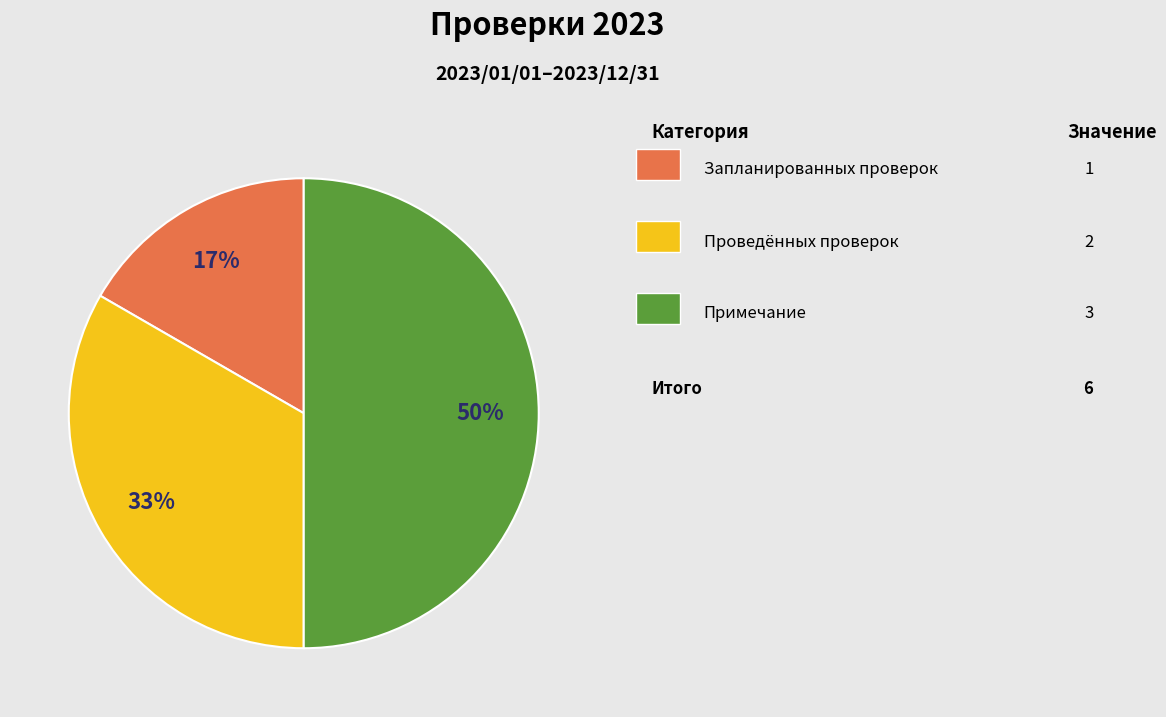

To the nearest percent, what is the difference between the largest and smallest slice percentages?

33%